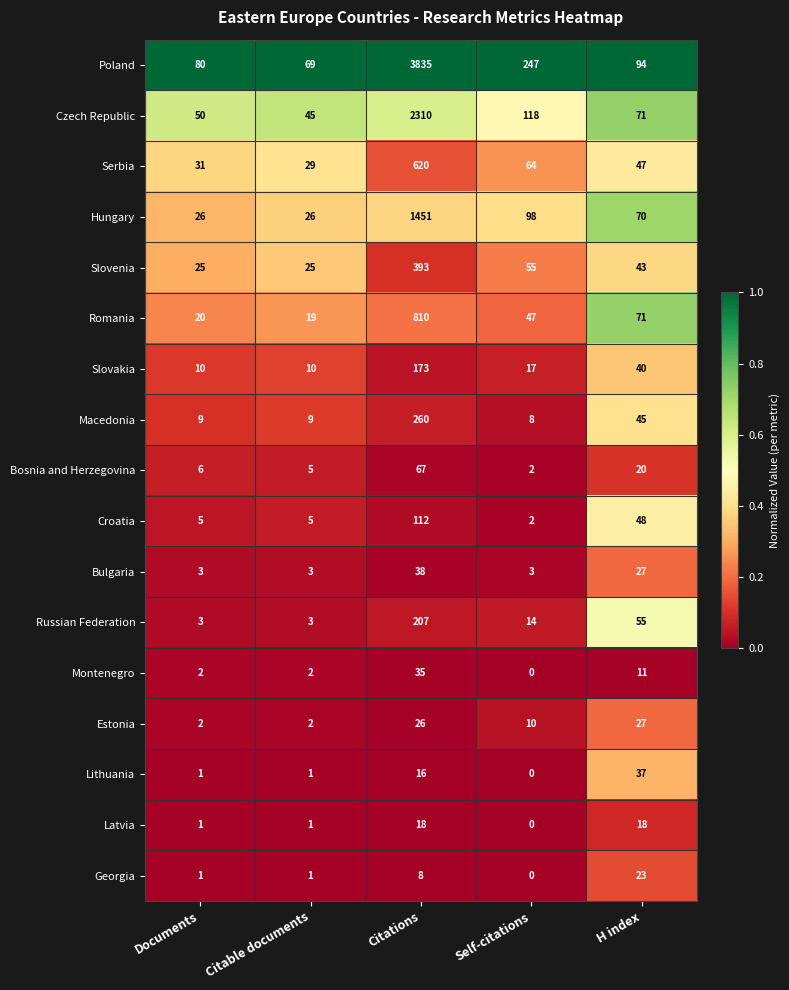

The value of Romania at H index is 71. True or false?

True